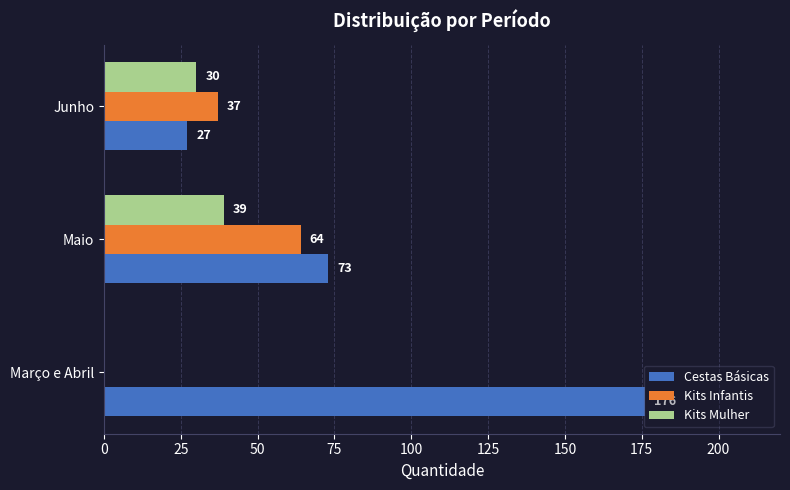

What is the sum of the Kits Mulher values at Junho and Março e Abril?

30